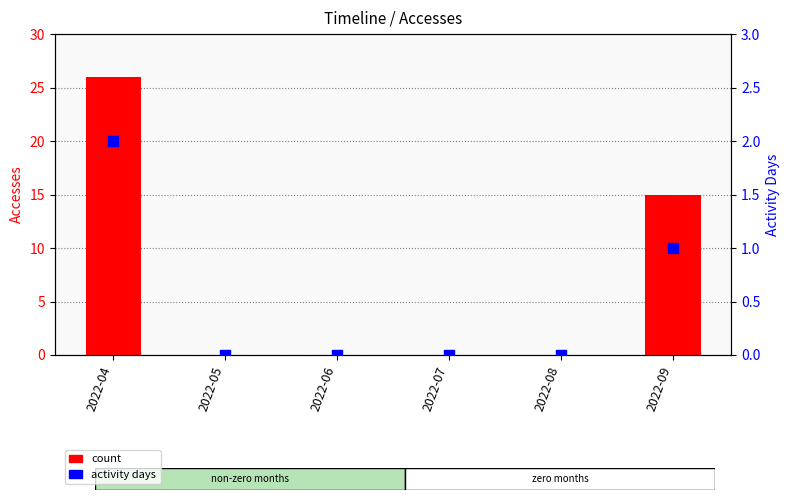

What are all the series names shown in the legend?

count, activity days